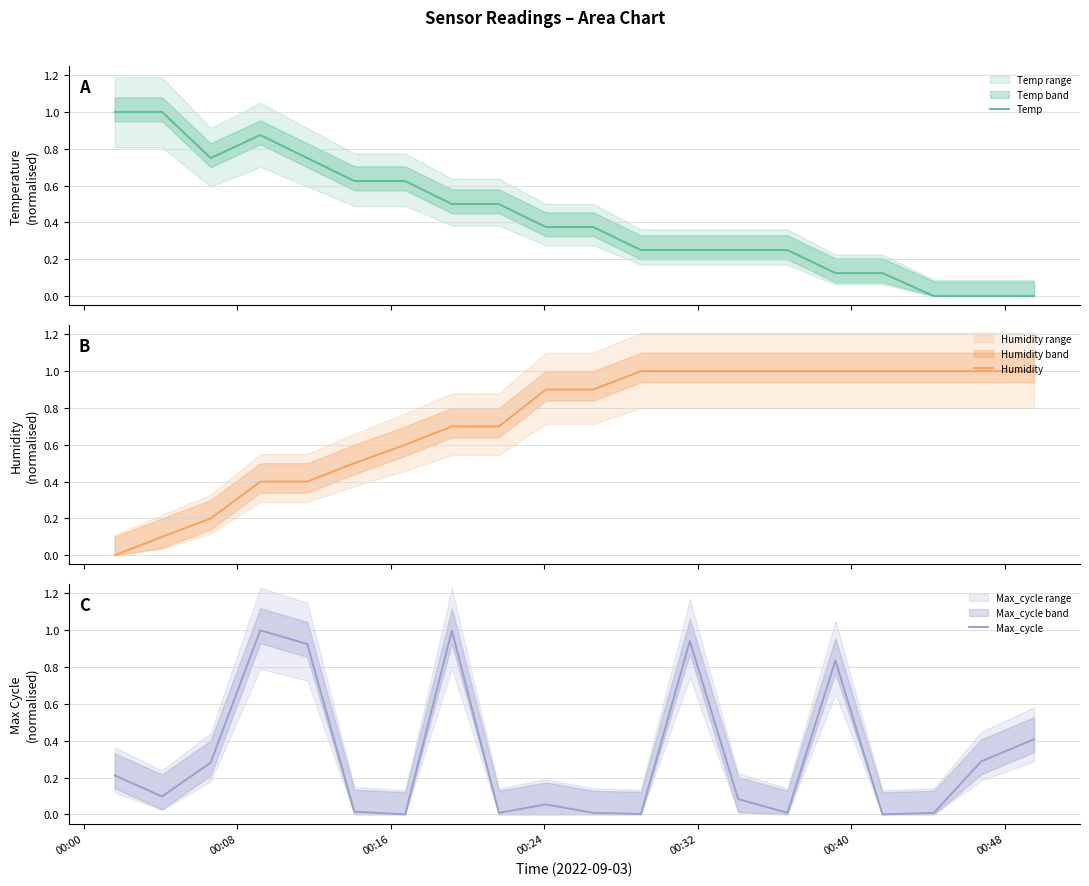

What is the sum of all Temp values?

8.6